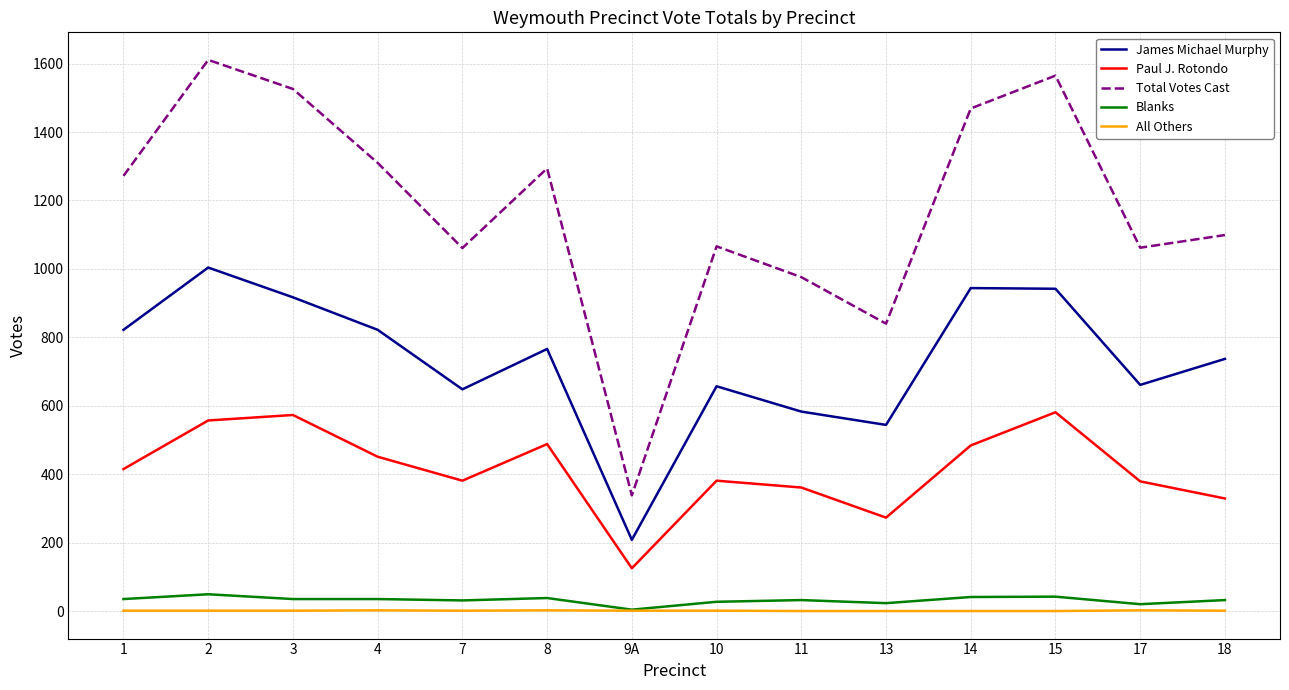

How many lines are shown in the chart?

5